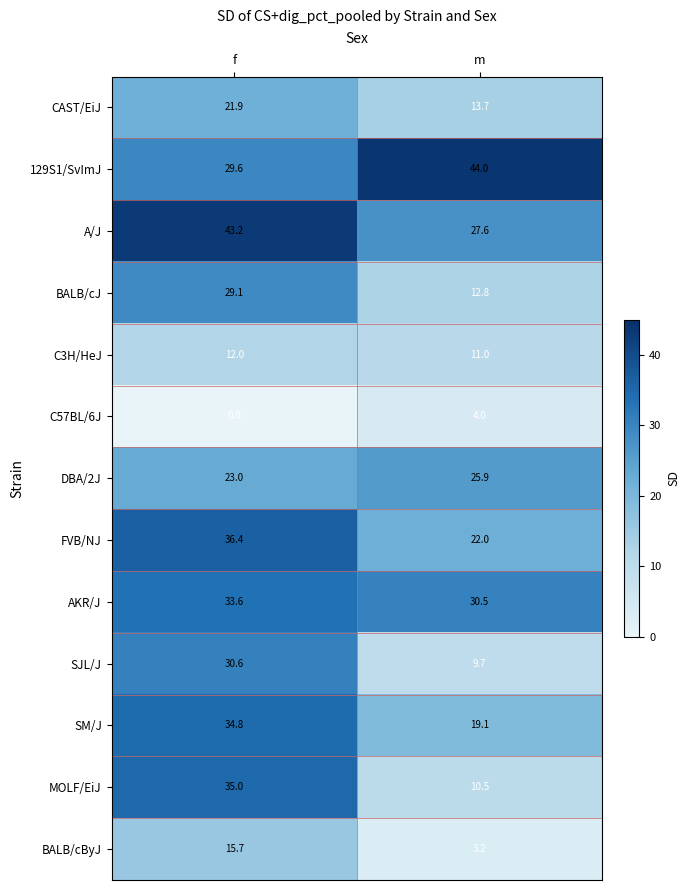

What is the sum of all C57BL/6J values?

4.0